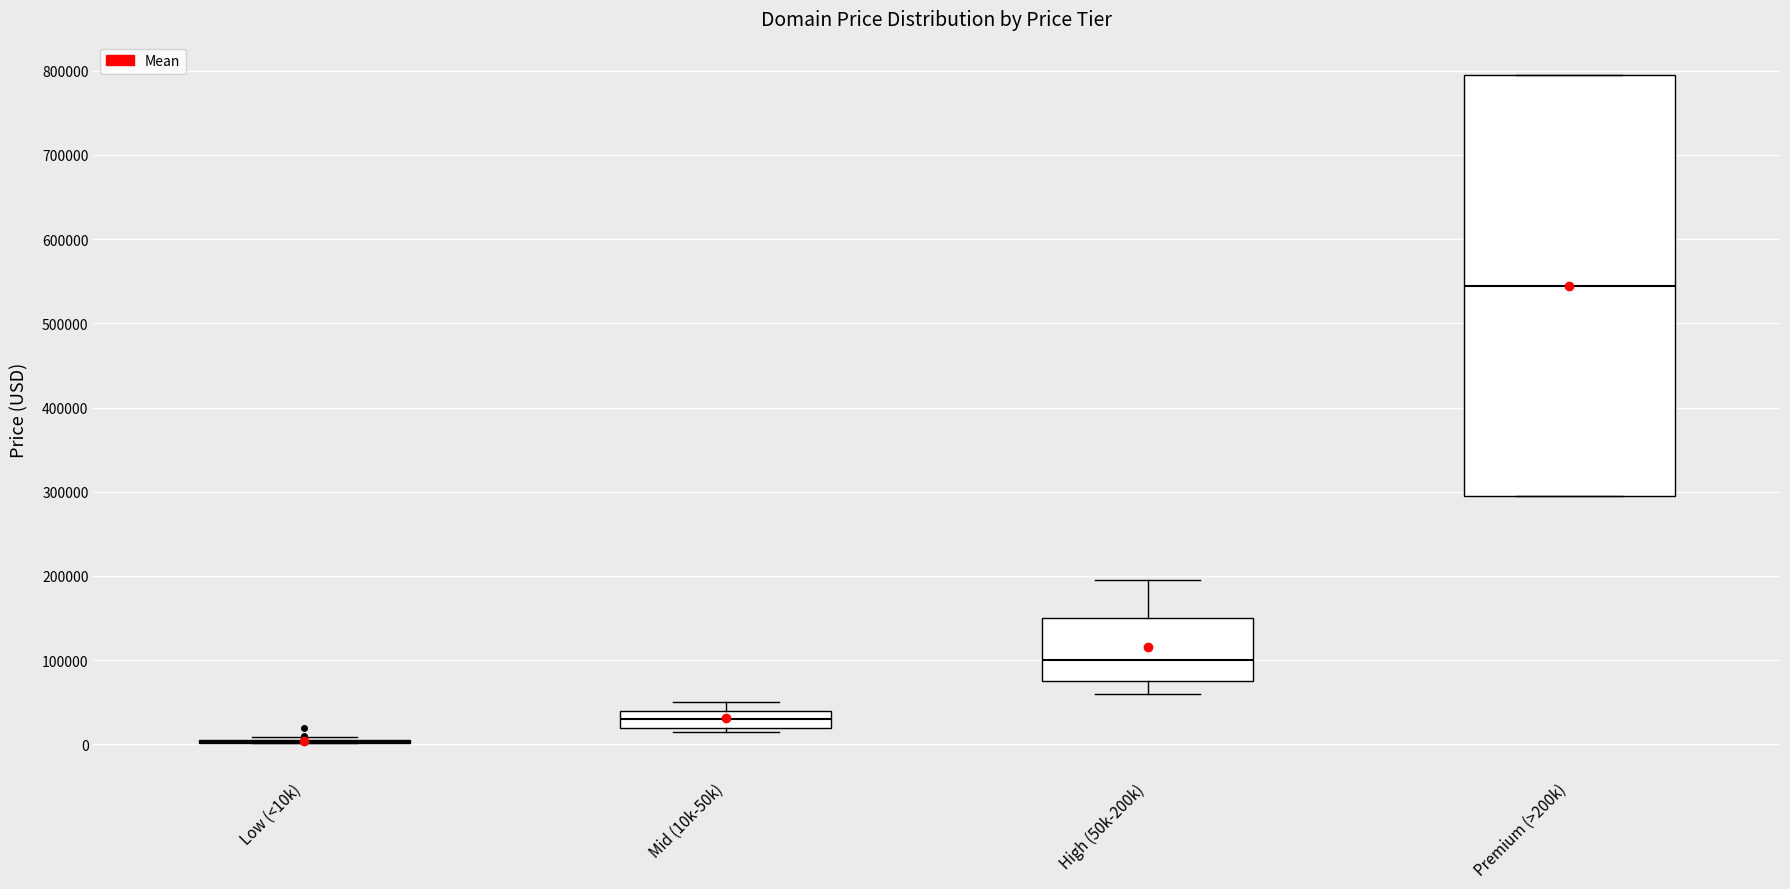

Which box is the tallest, from its lower edge to its upper edge?

Premium (>200k)